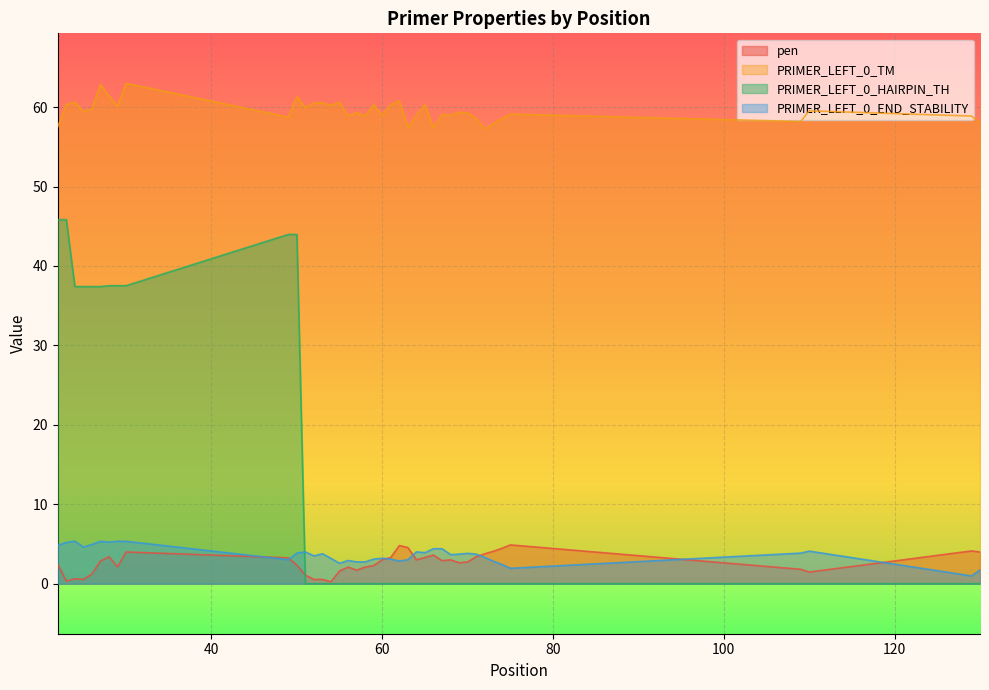

True or false: PRIMER_LEFT_0_TM has a value of 60.3 at 23.

True